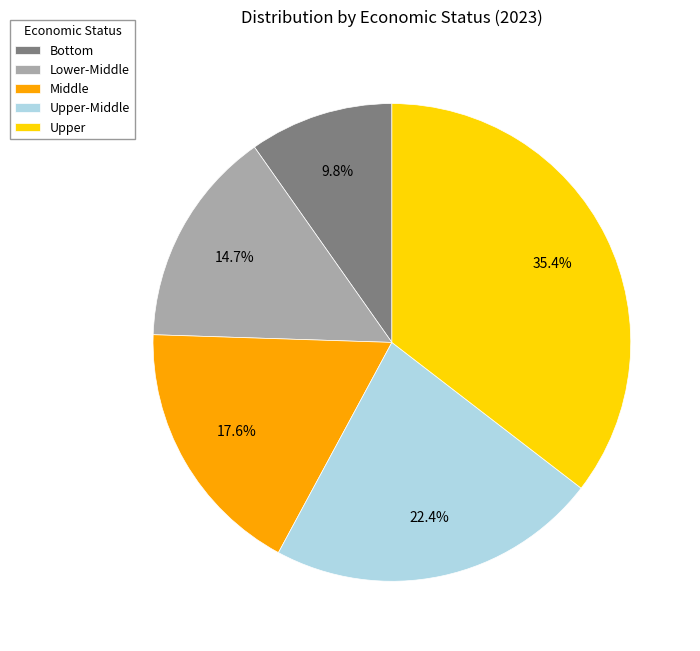

To the nearest percent, what is the average slice percentage?

20%